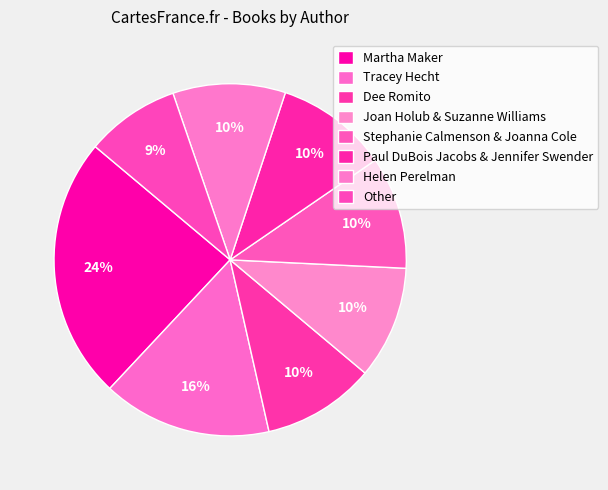

To the nearest percent, what is the combined percentage of Dee Romito and Other?

19%